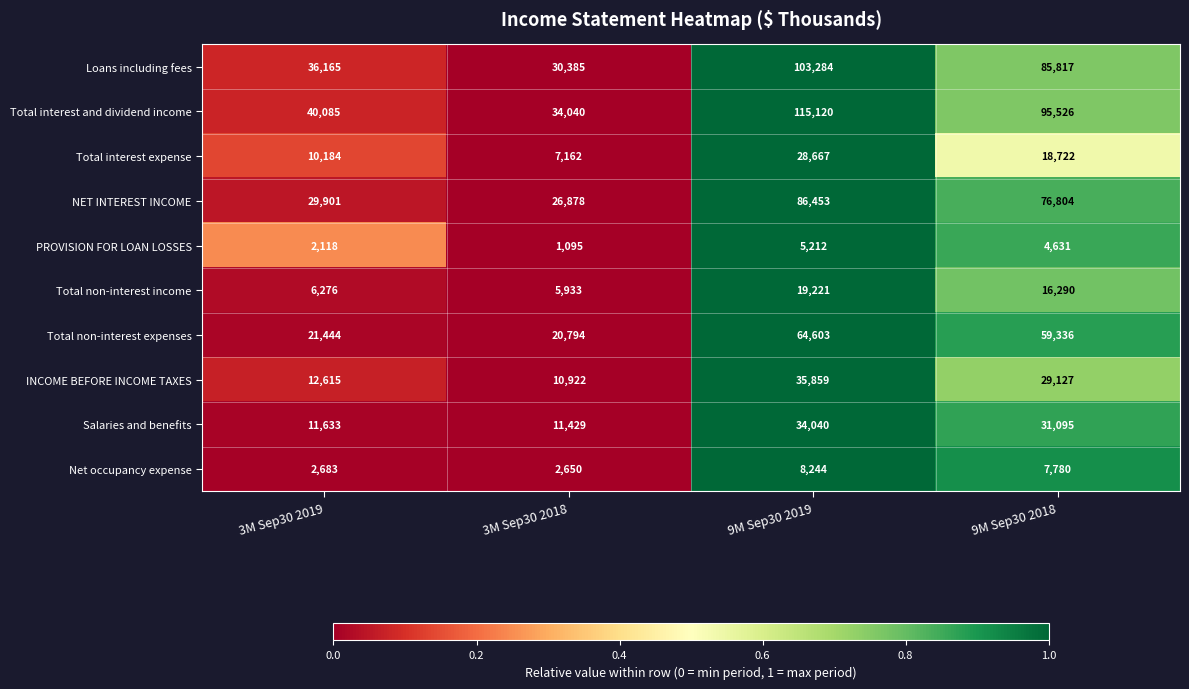

What is the difference between the second highest and minimum values in the Net occupancy expense series?

5130